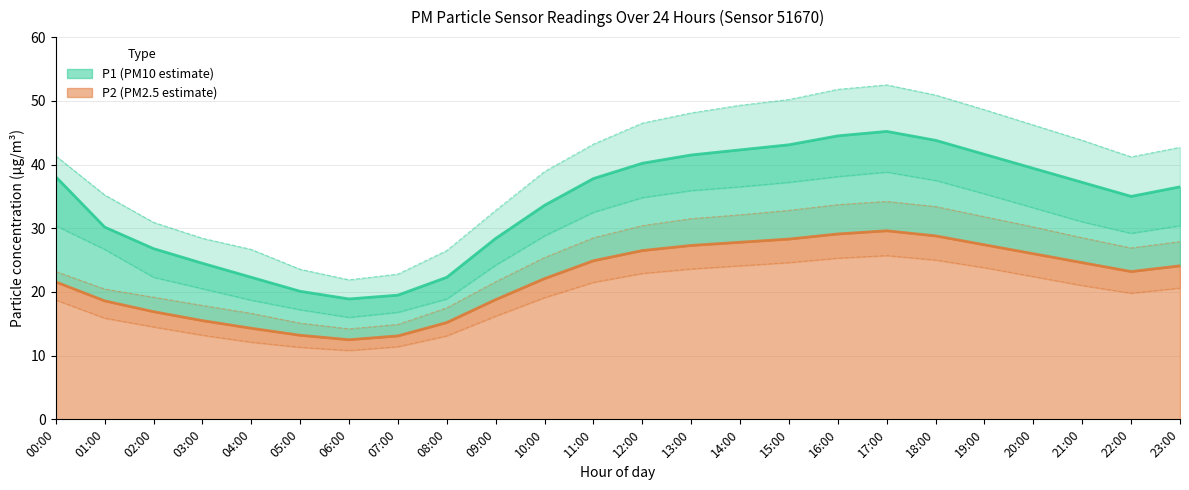

How many interior local valleys does the P1 series have?

2